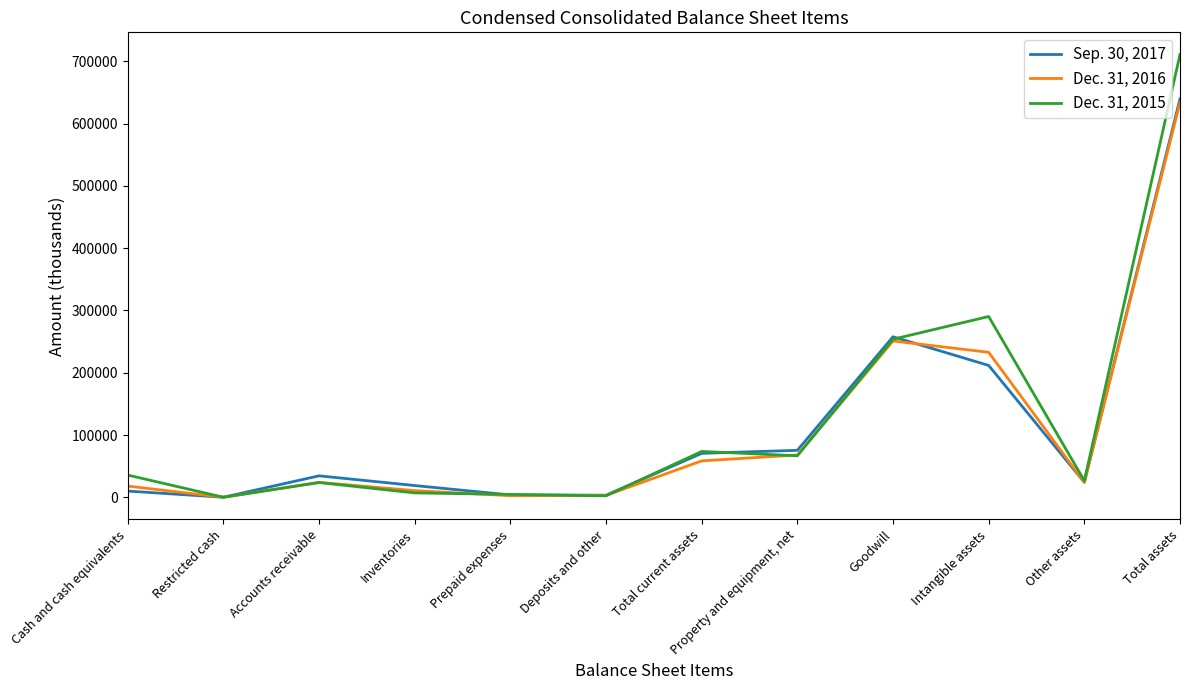

Which category has the highest value across all series?

Total assets